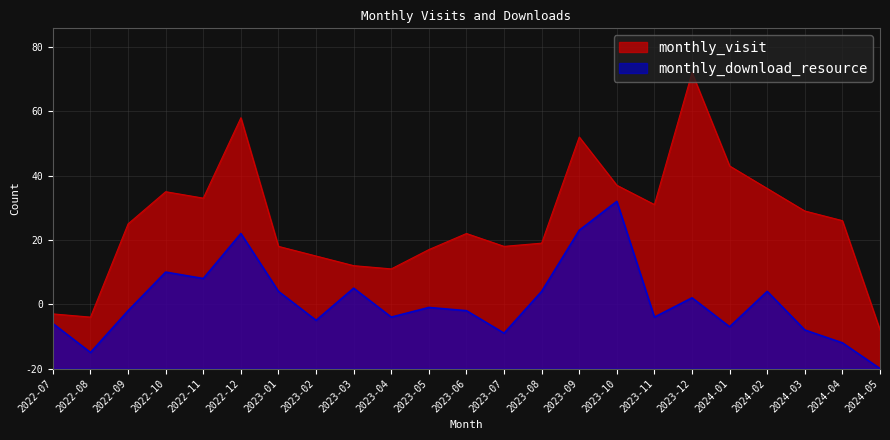

At which category does monthly_visit reach its first local peak?

2022-10